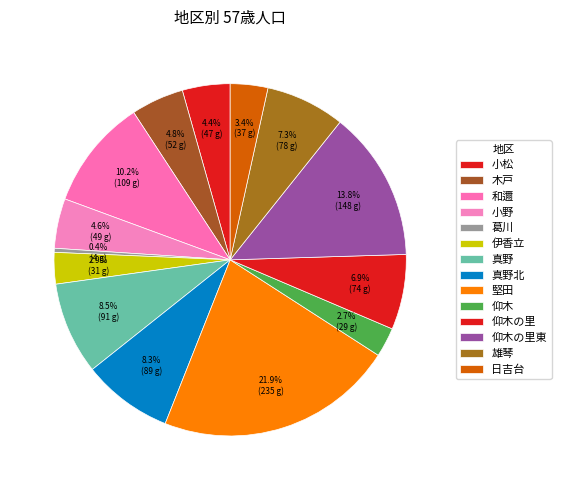

Which slice is the largest?

堅田